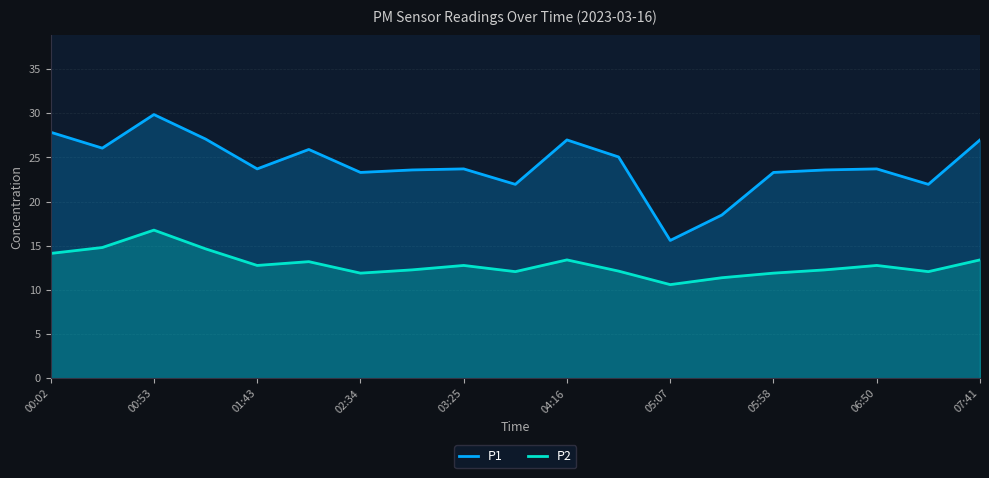

What is the spread (max minus min) of values at 15?

11.3